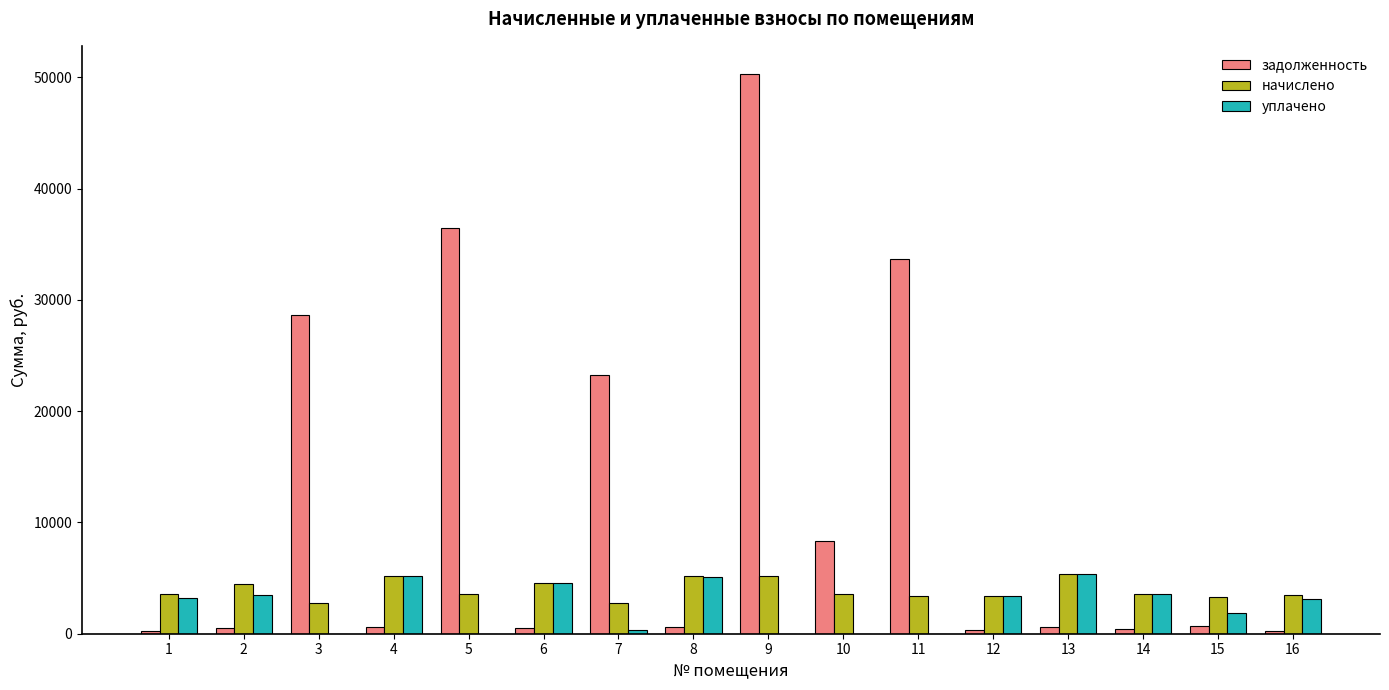

What is the sum of all уплачено values?

38934.6